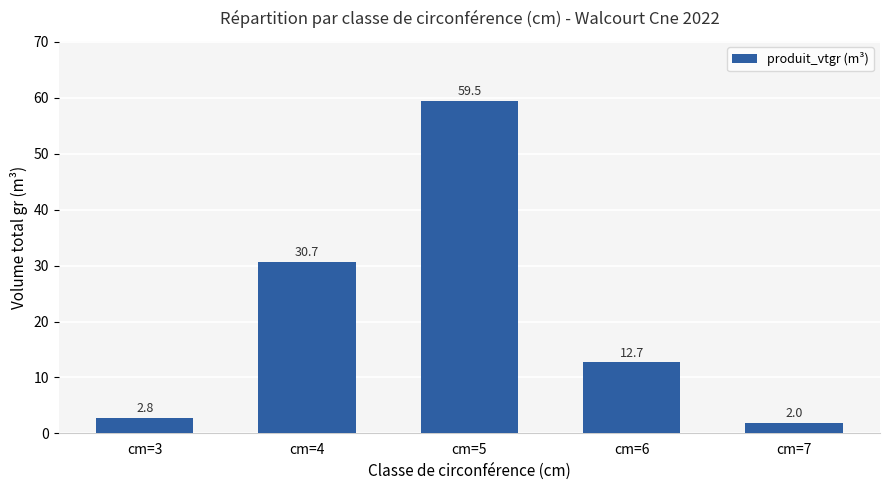

List the labels in order of value, largest first.

cm=5, cm=4, cm=6, cm=3, cm=7